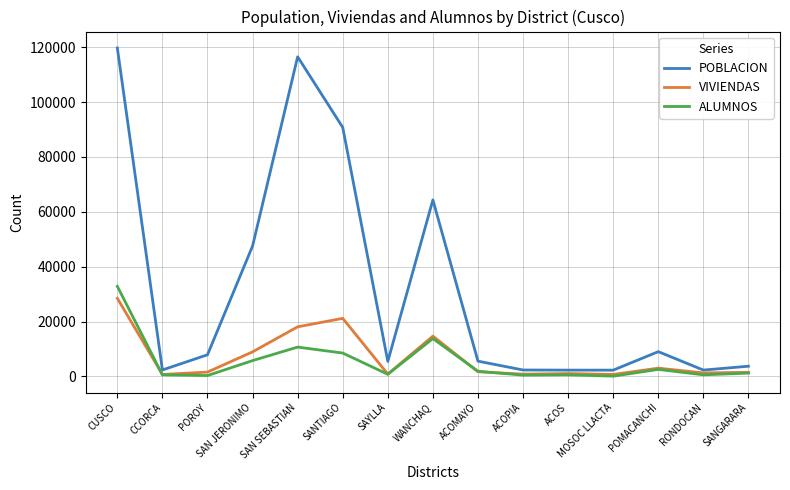

Is it true that ALUMNOS equals 107 at MOSOC LLACTA?

True